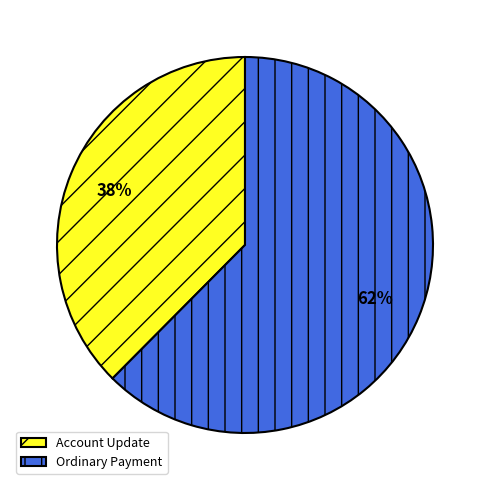

Which slice is the smallest?

Account Update